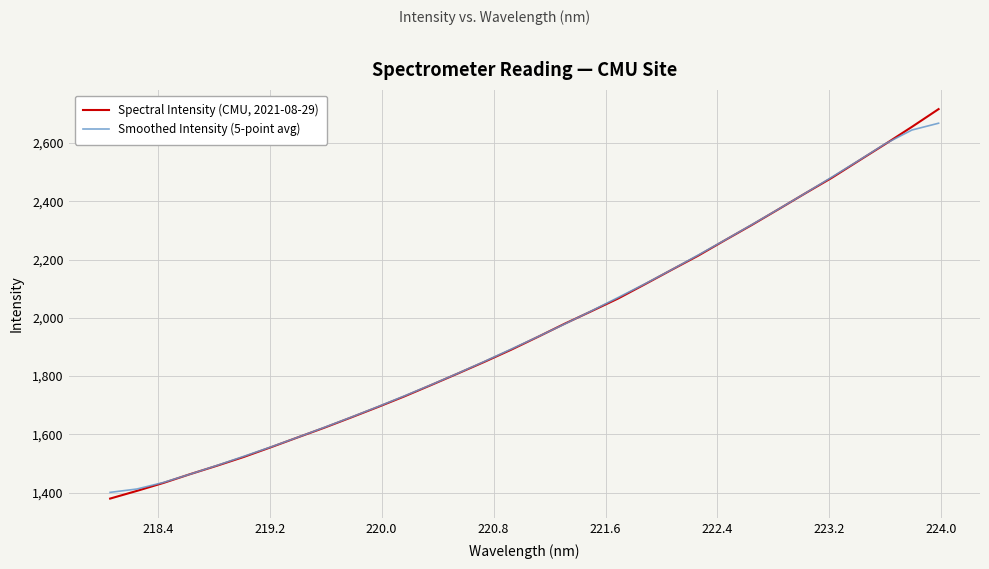

Which series has the widest spread of values?

Spectral Intensity (CMU, 2021-08-29)